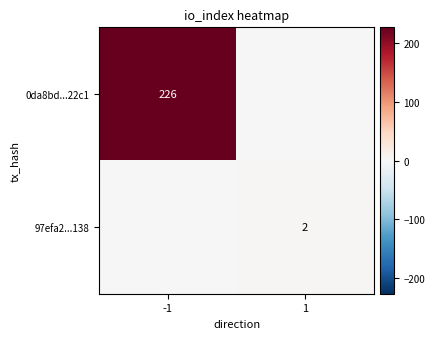

The 0da8bd...22c1 series shows 226 at -1. True or false?

True